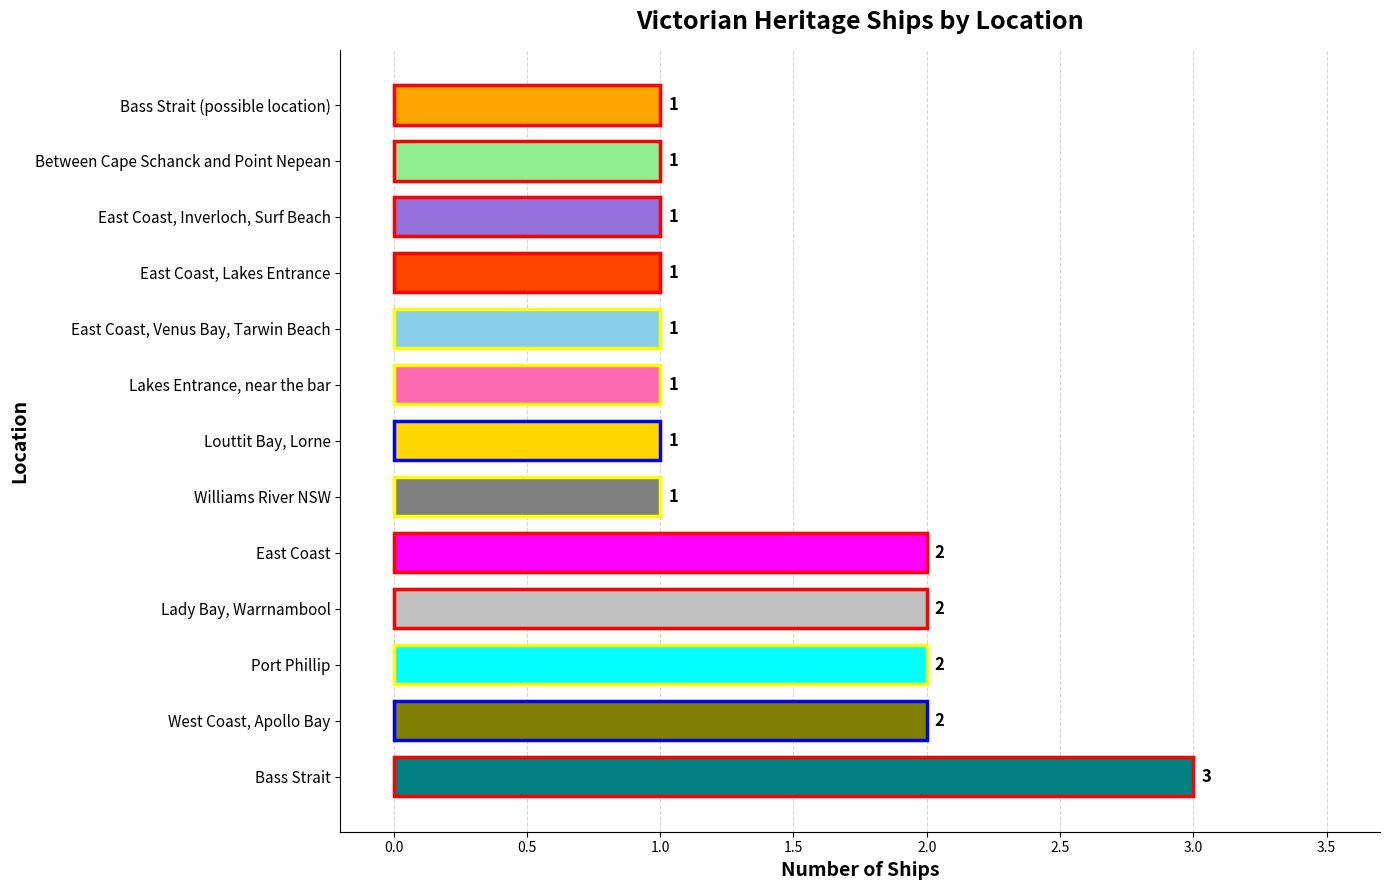

What is the average value?

1